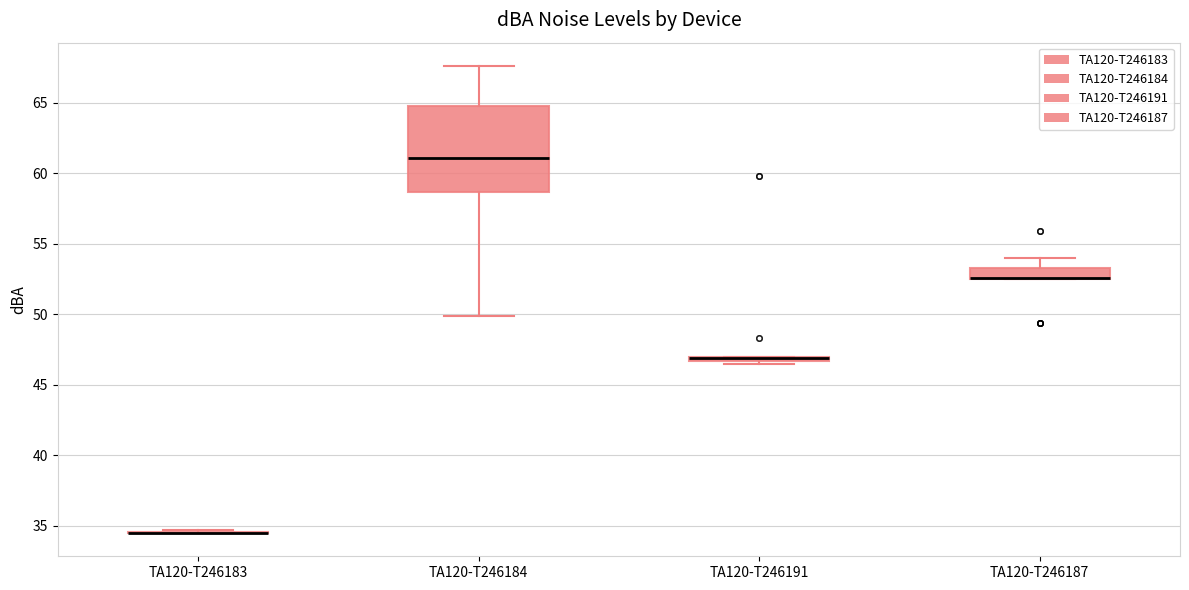

Which box is the tallest, from its lower edge to its upper edge?

TA120-T246184